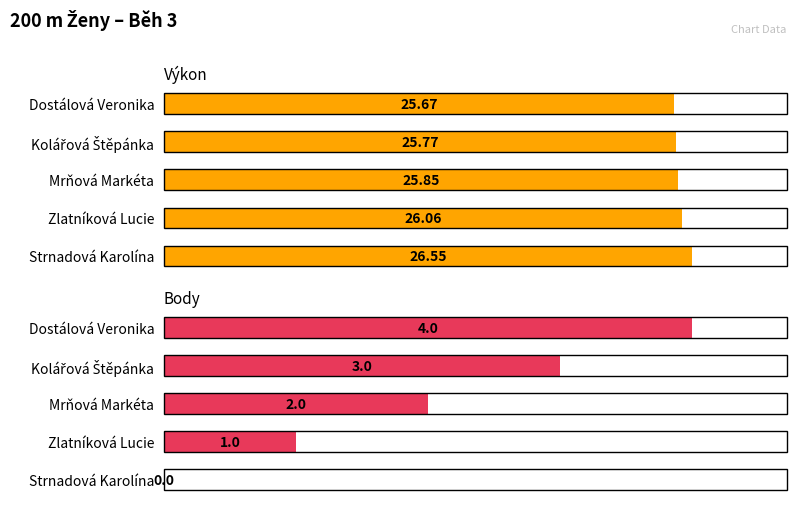

List the series in order of their peak value, highest first.

Výkon, Body